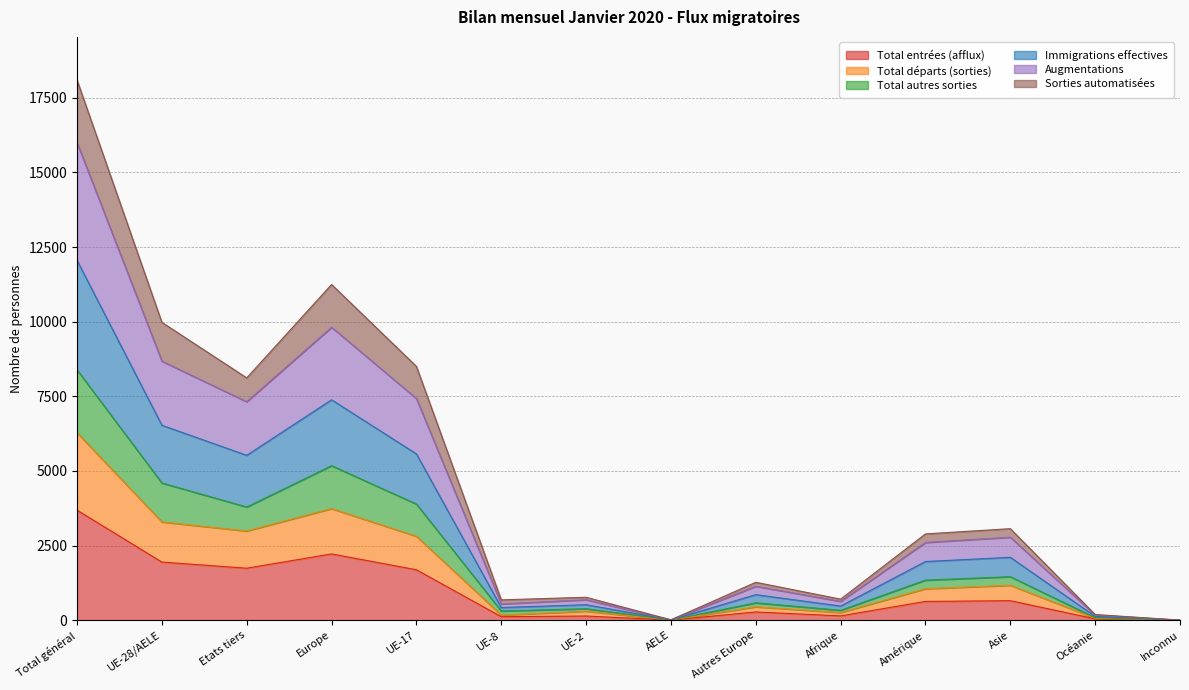

Count the number of data series in this chart.

6